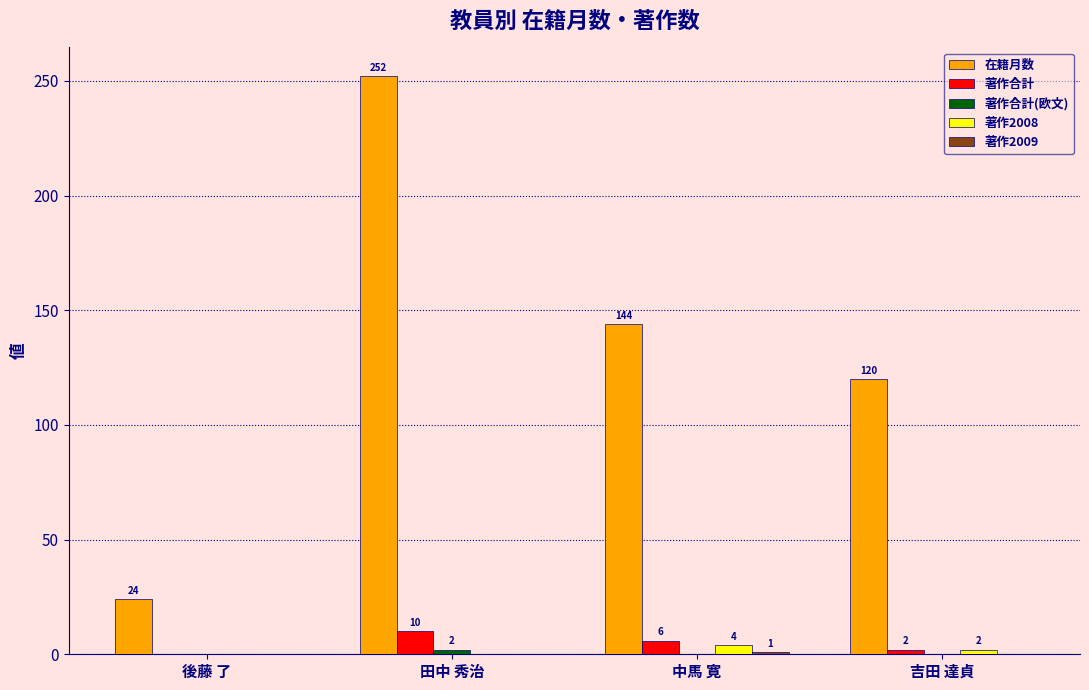

Which series changed the most between 中馬 寛 and 吉田 達貞?

在籍月数